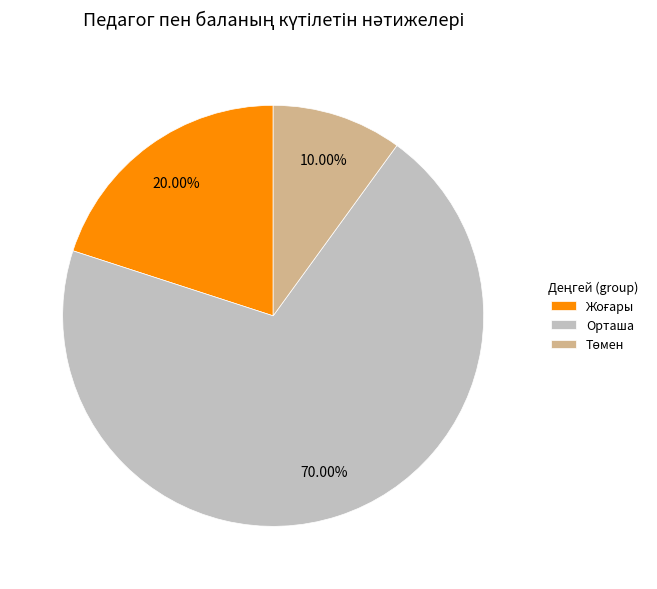

Which slice represents more than half of the pie?

Орташа